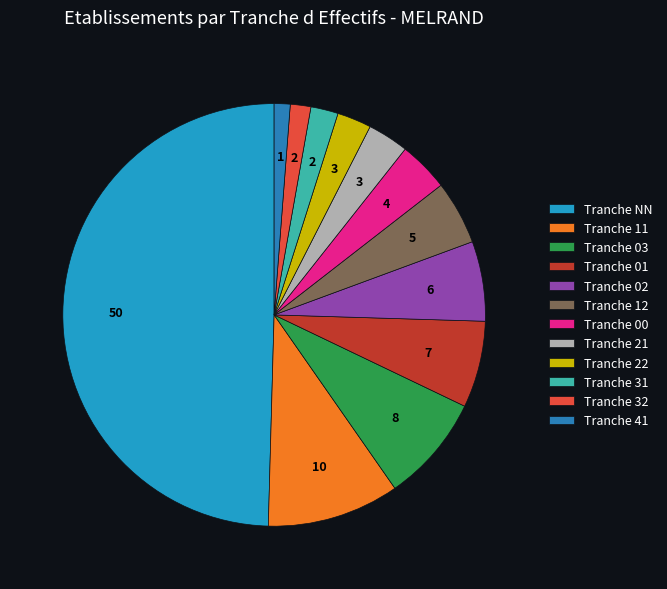

What is the largest slice in the pie chart?

Tranche NN